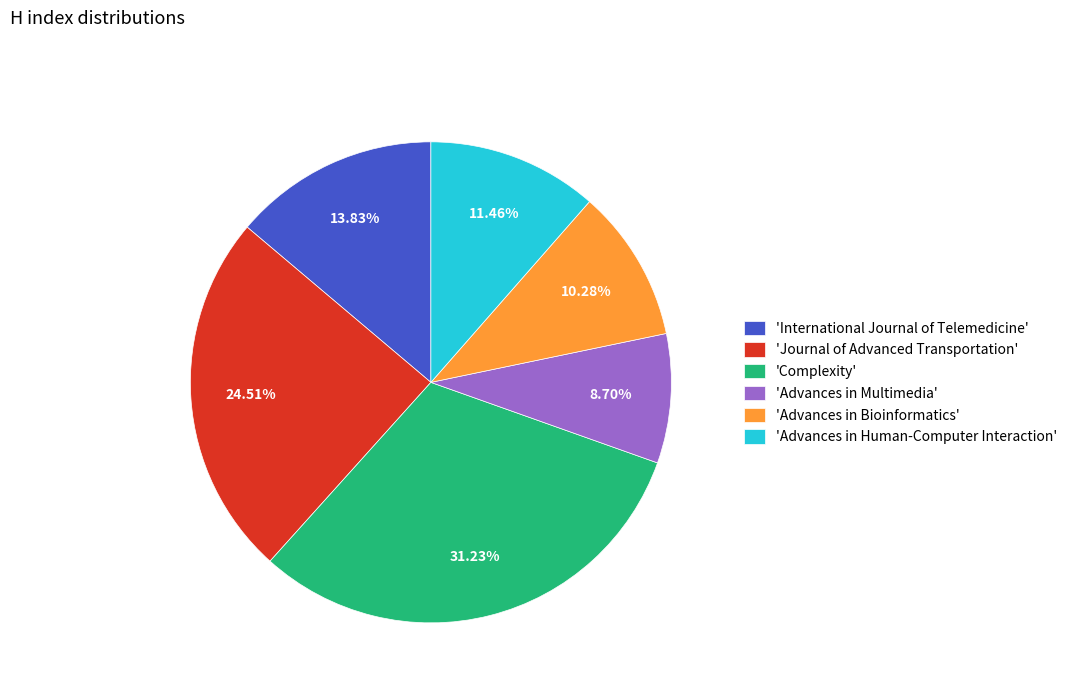

Is 'International Journal of Telemedicine' the majority of the pie?

No